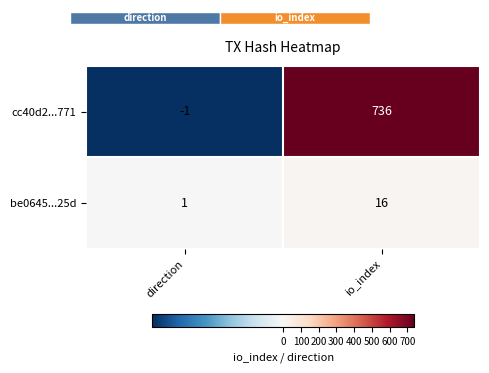

Reading left to right, what are all the values shown in this chart?

cc40d2...771: direction=-1	io_index=736
be0645...25d: direction=1	io_index=16